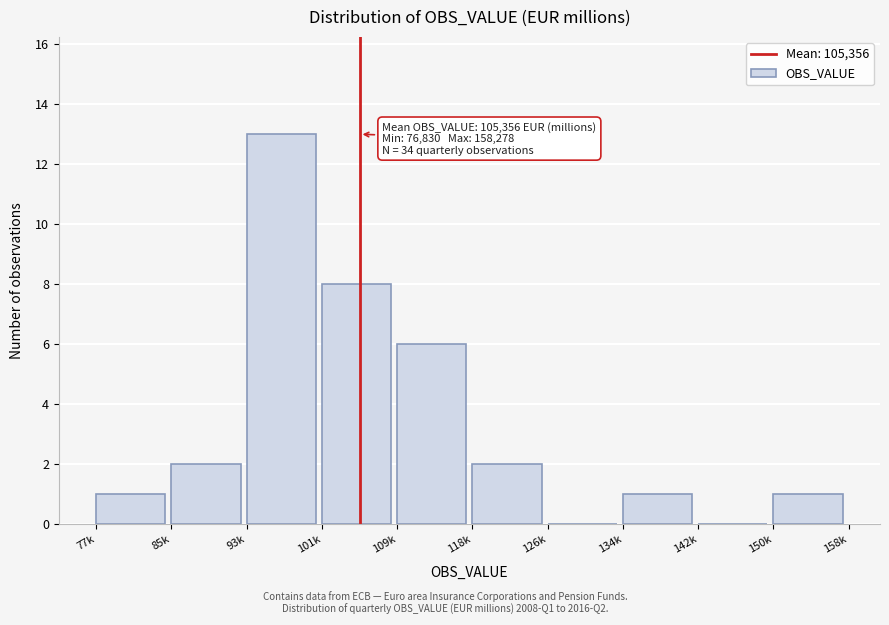

Reading left to right, extract all data points from this chart.

77k=1	85k=2	93k=13	101k=8	109k=6	118k=2	126k=0	134k=1	142k=0	150k=1